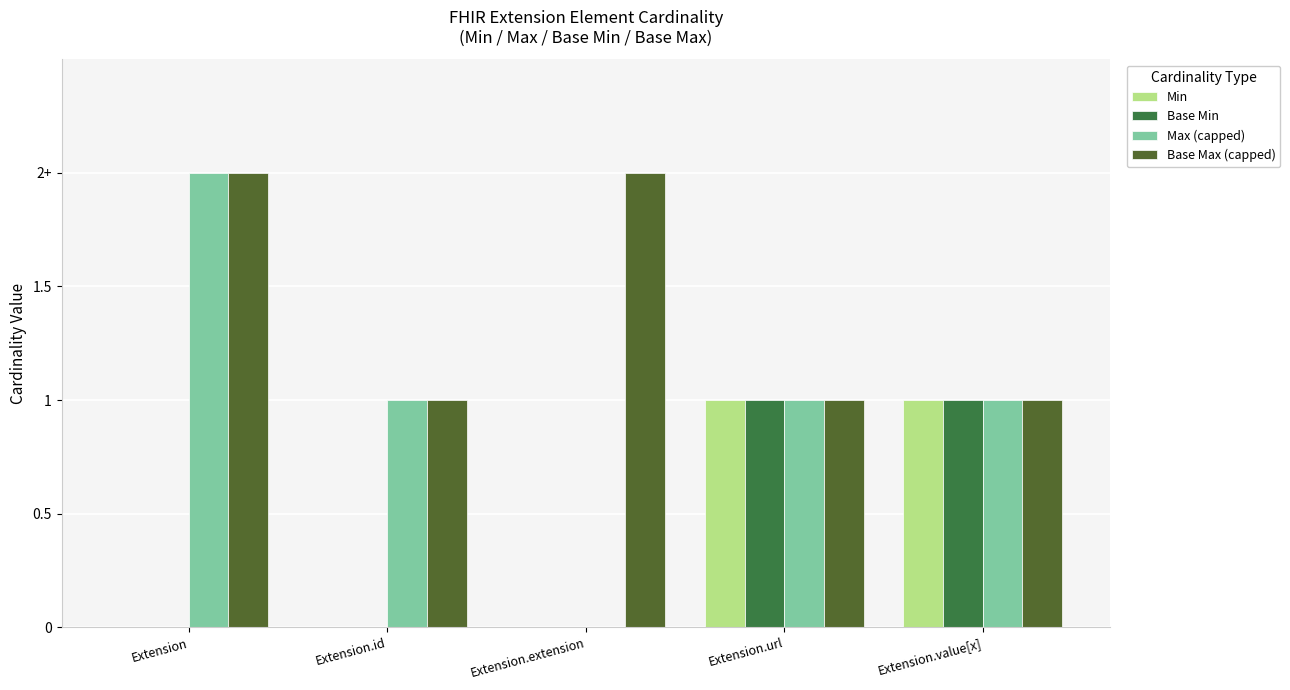

Are the bars grouped side by side (vs. stacked)?

Yes